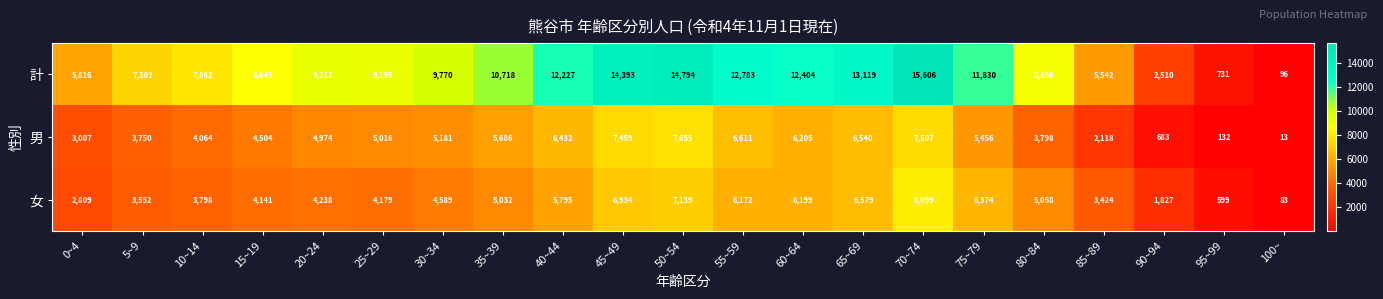

What is the difference between the maximum and minimum values in the 女 series?

8016